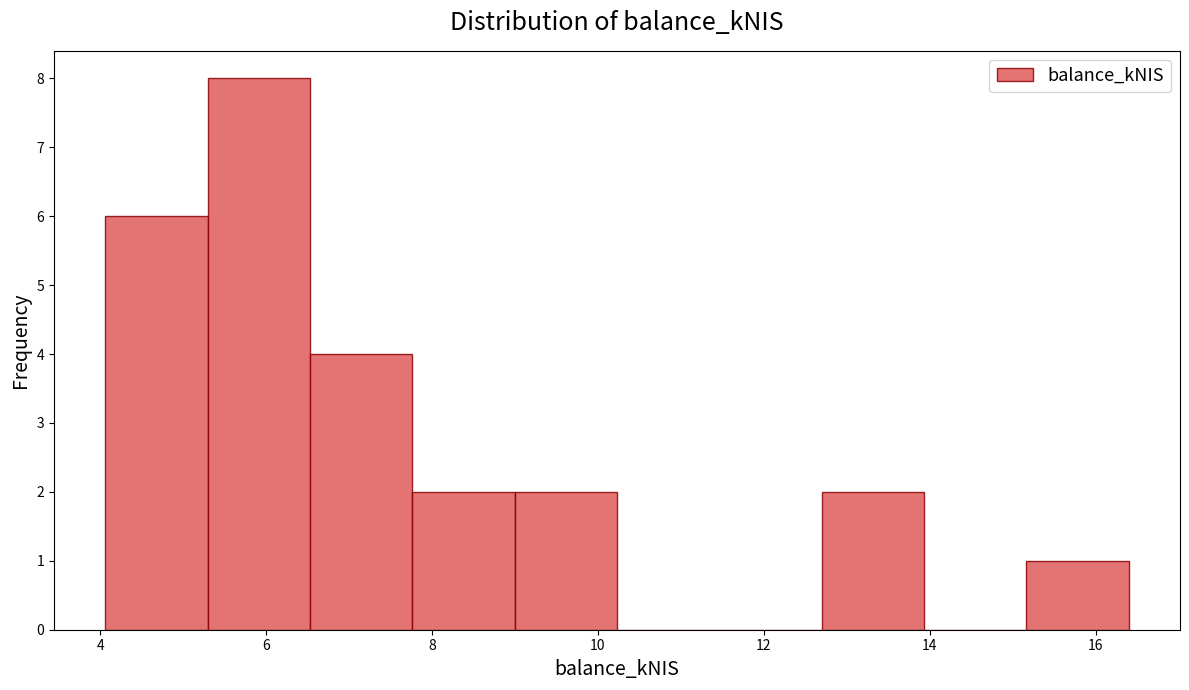

Reading left to right, transcribe this chart: for each bar, give the range it covers on the x-axis and its height. Neither the bar edges nor the heights are printed on the chart, so give them approximately, as read against the axes.

4.0 to 5.2: 6
5.2 to 6.6: 8
6.6 to 7.8: 4
7.8 to 9.0: 2
9.0 to 10.2: 2
10.2 to 11.4: 0
11.4 to 12.6: 0
12.6 to 14.0: 2
14.0 to 15.2: 0
15.2 to 16.4: 1